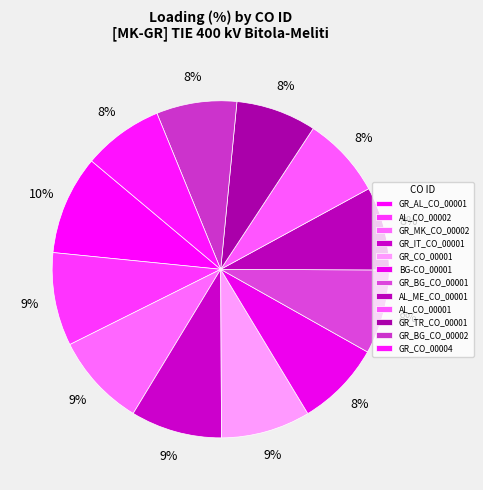

Count the number of slices in the pie.

12